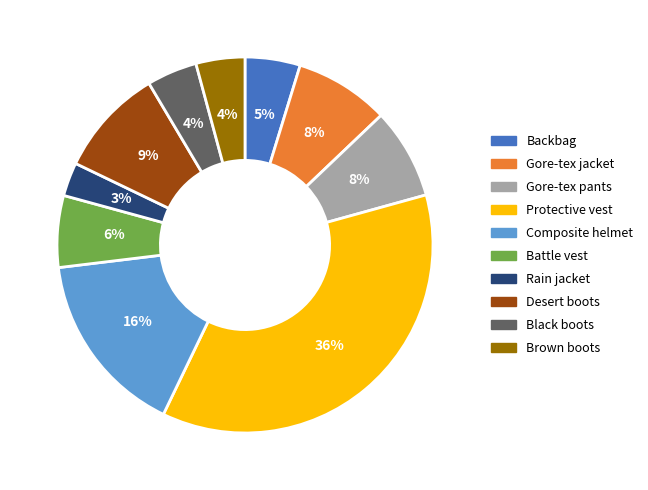

Count the number of slices in the pie.

10